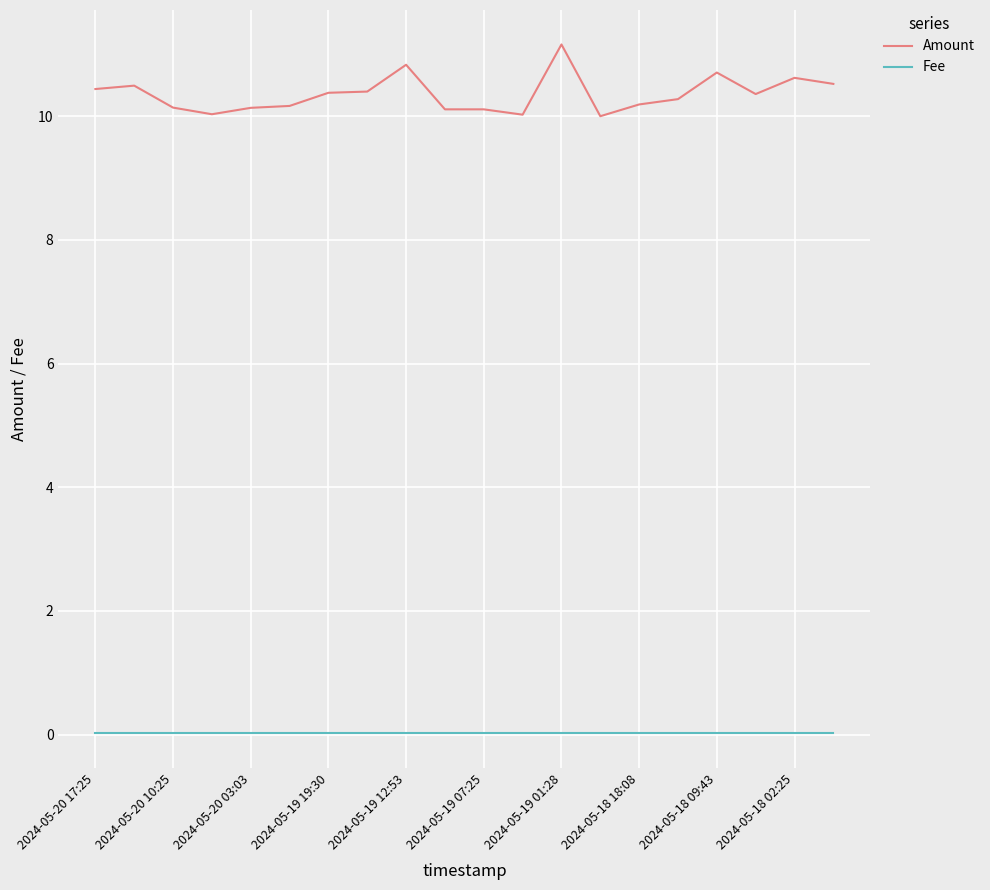

Which series has the largest total across all categories?

Amount